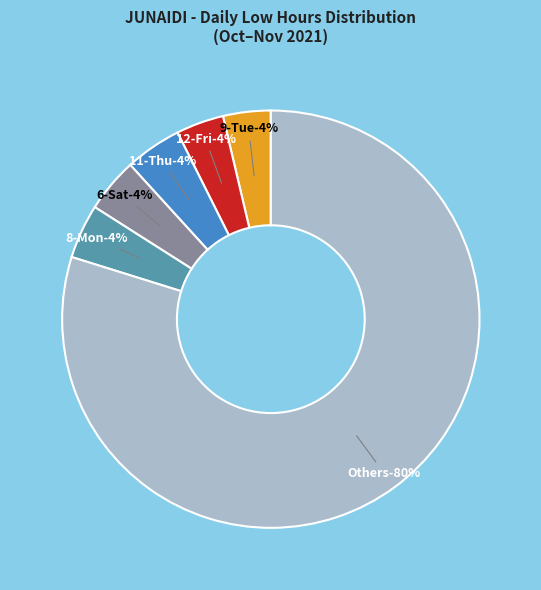

Does 3-Wed represent more than half of the total?

No